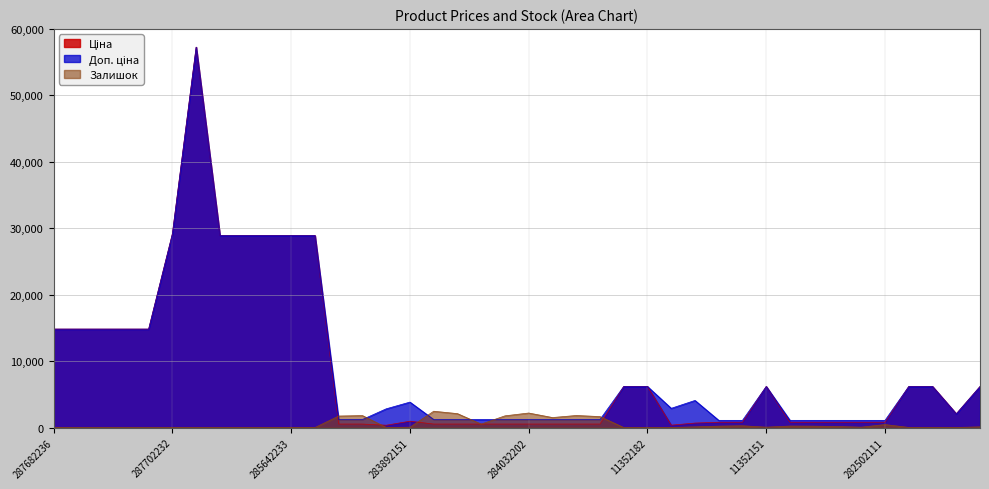

What is the sum of the Залишок values at 285642234 and 284032205?

1774.0